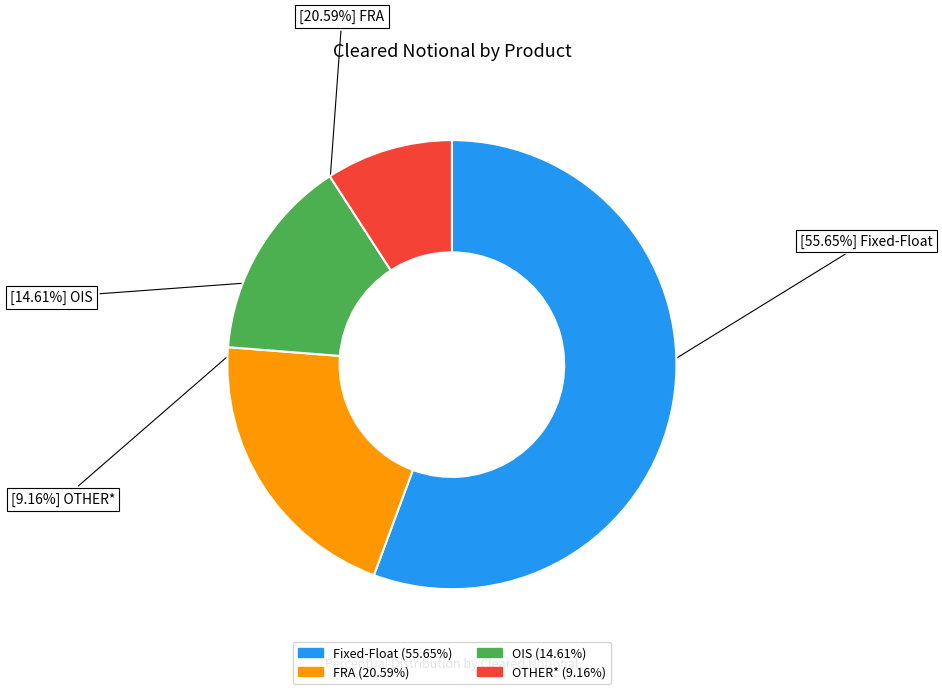

Between OTHER* and Fixed-Float, which is larger?

Fixed-Float